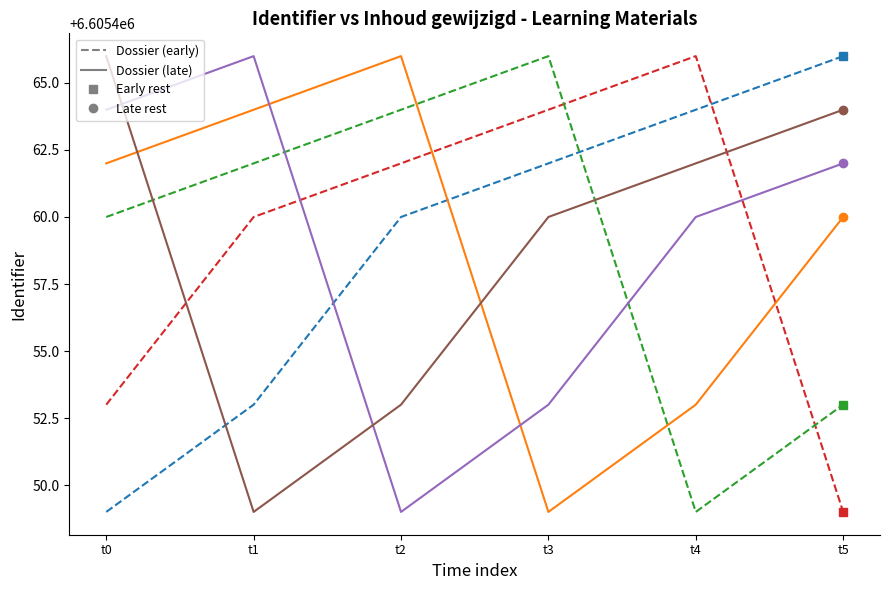

Count the number of data series in this chart.

6